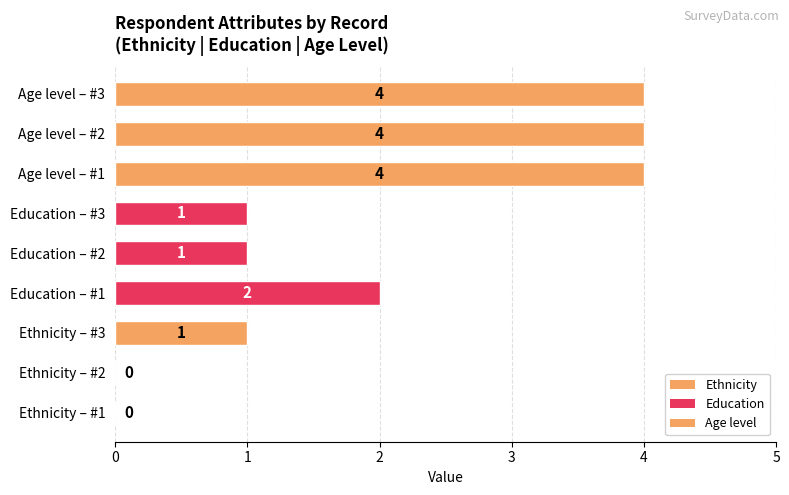

What is the ratio of the value at Age level – #3 to the value at Ethnicity – #3?

4.0